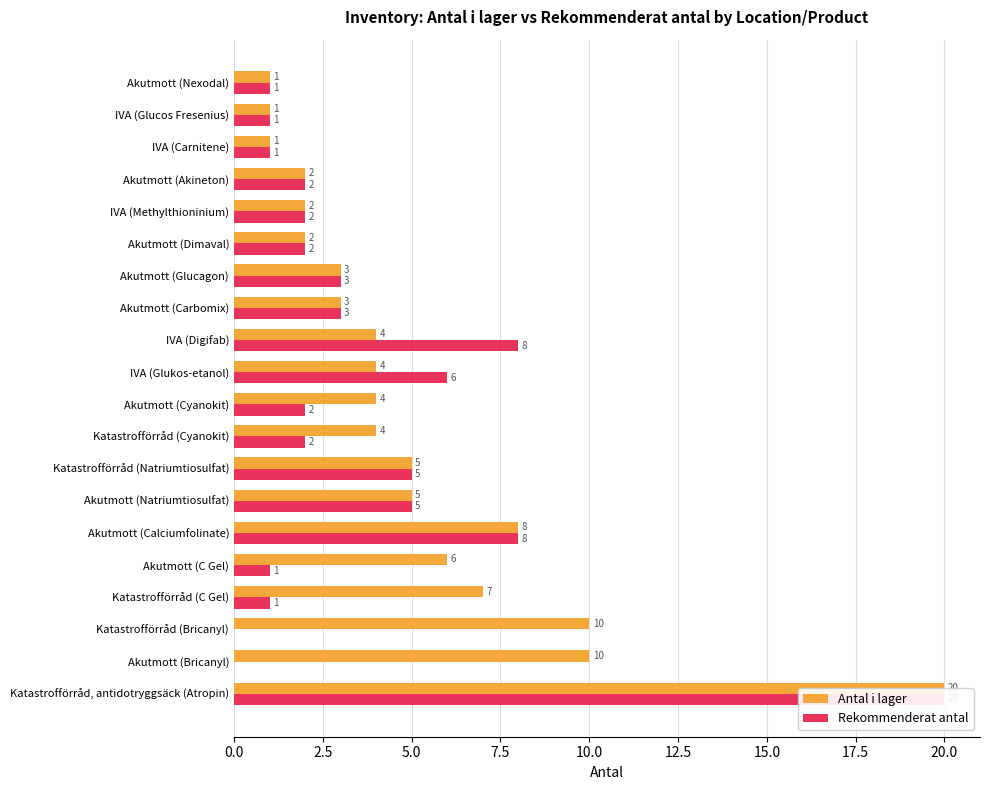

Rank the series by their average value, from lowest to highest.

Rekommenderat antal, Antal i lager